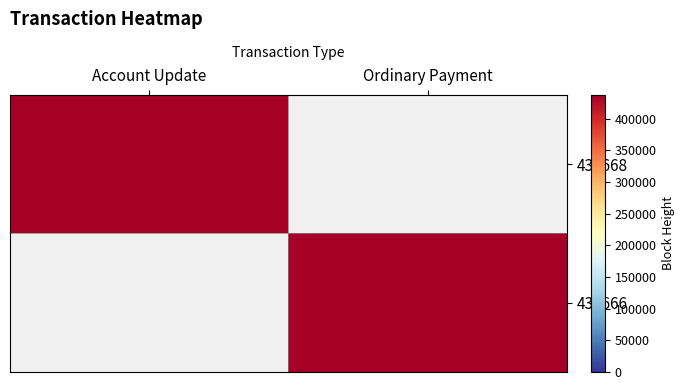

How many data points does each series have?

2